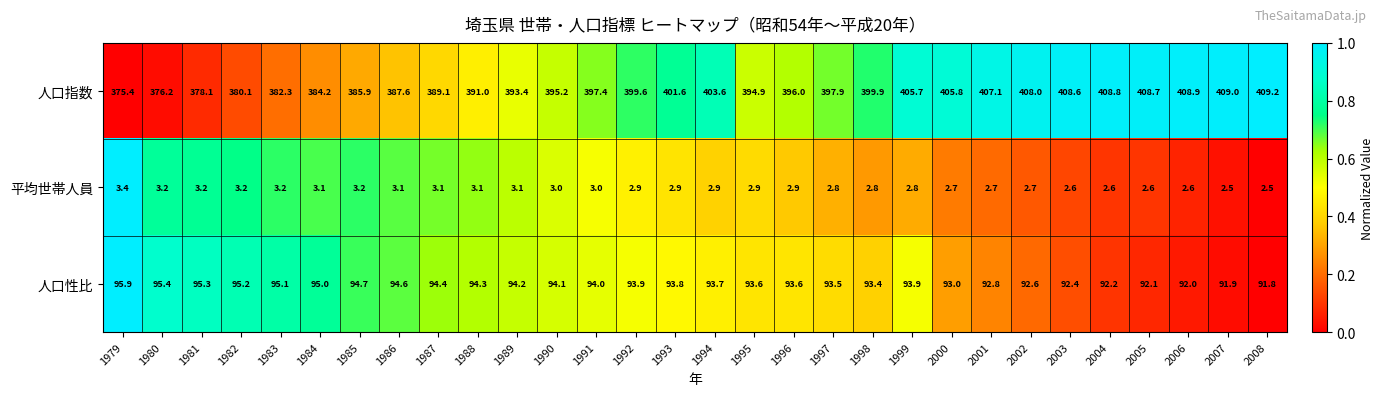

How many values in the 人口指数 series are below 397?

14